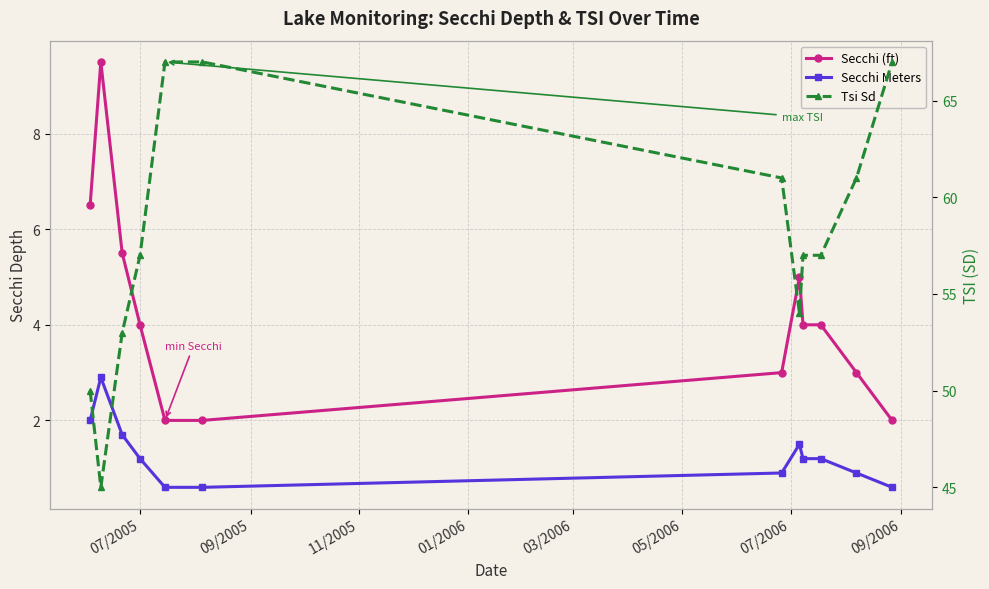

Is this an area chart (filled region under the line)?

No